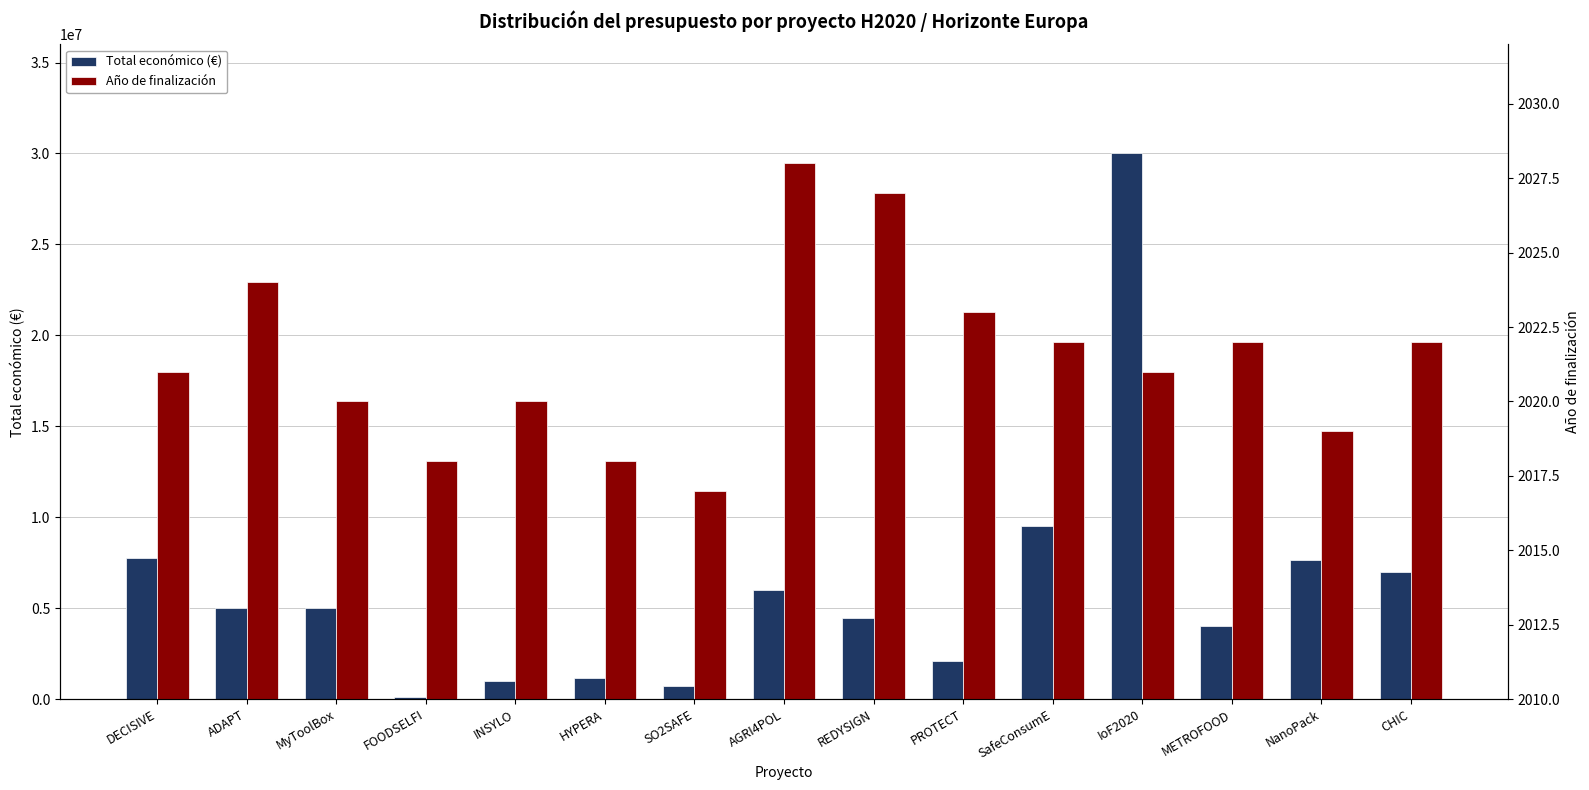

Are the bars horizontal?

No